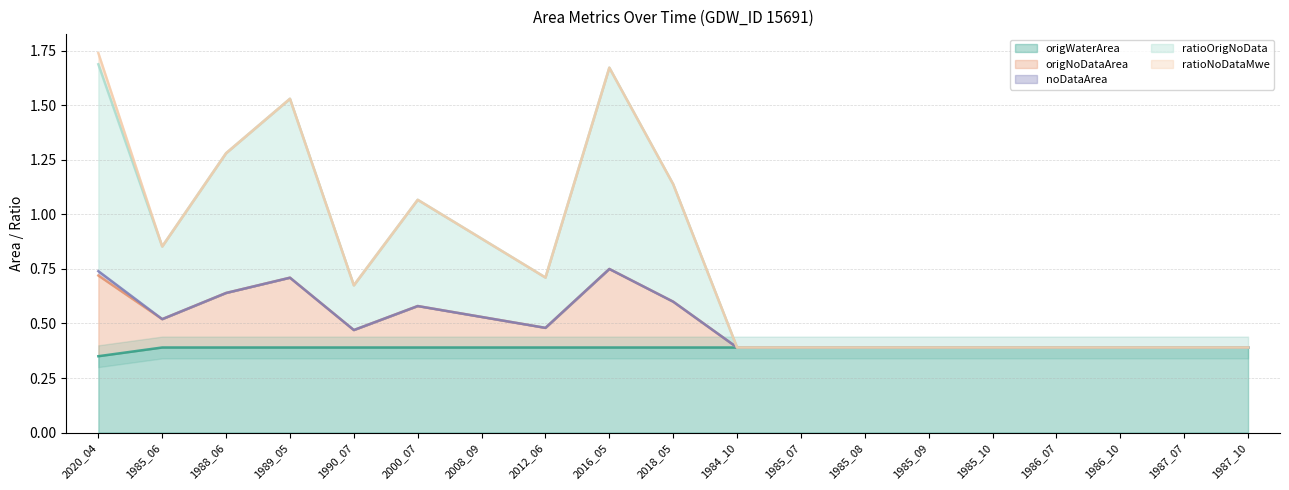

What is the greatest value displayed?

1.7